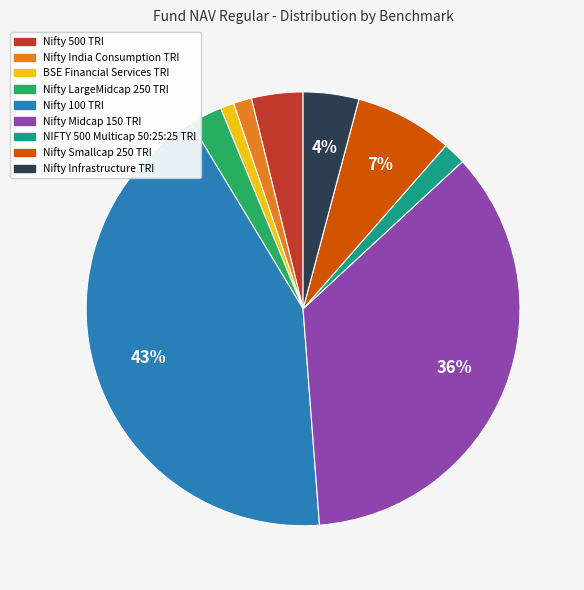

Is BSE Financial Services TRI the majority of the pie?

No